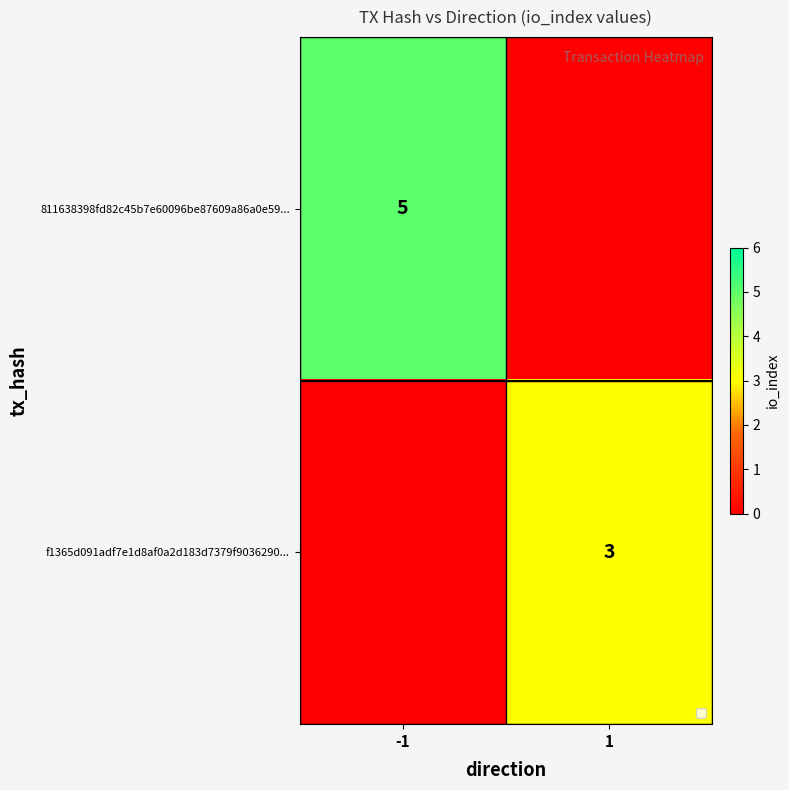

The value of f1365d091adf7e1d8af0a2d183d7379f9036290... at 1 is 4. True or false?

False